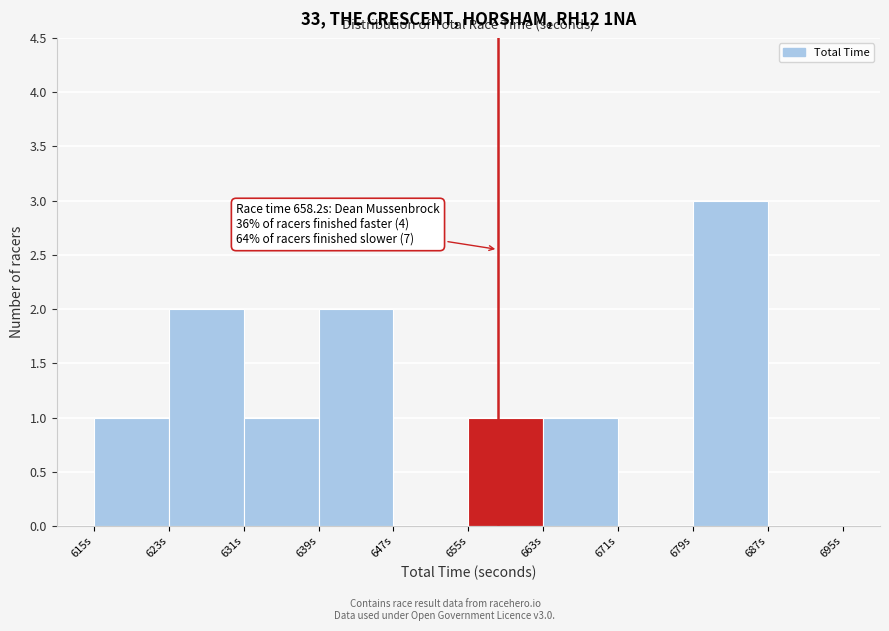

Over which range of the x-axis is the bar tallest?

679 to 687